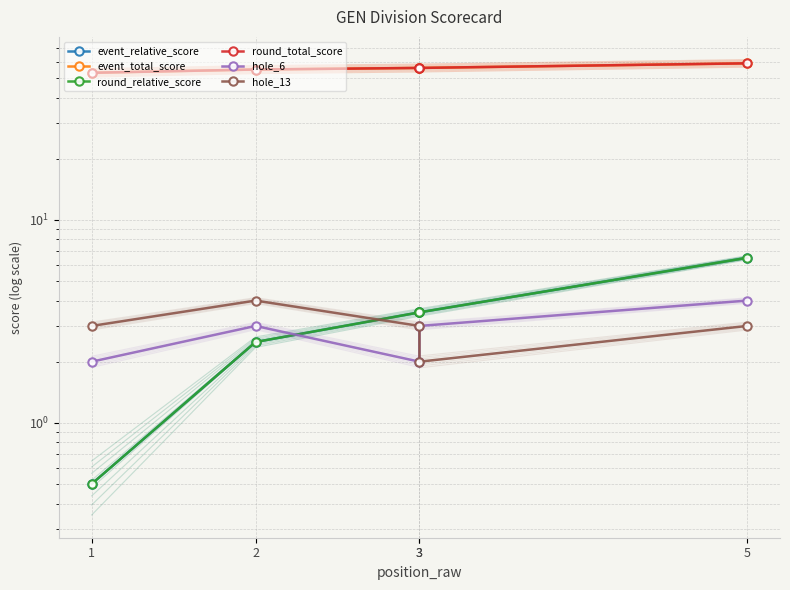

Rank the series by their maximum value, from lowest to highest.

hole_6, hole_13, event_relative_score, round_relative_score, event_total_score, round_total_score